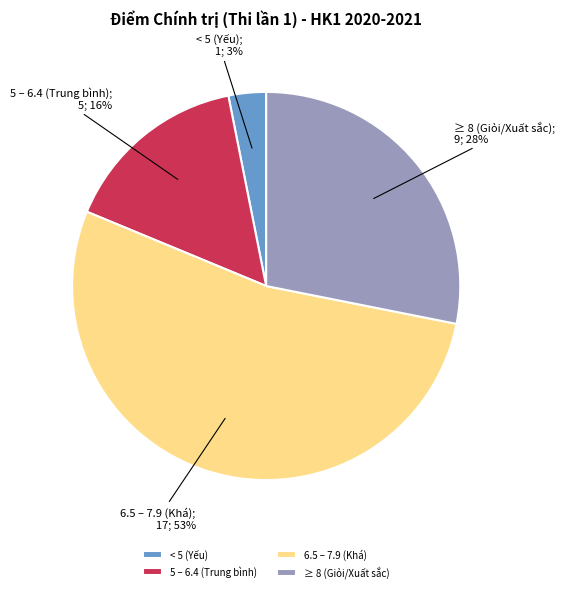

Between ≥ 8 (Giỏi/Xuất sắc) and < 5 (Yếu), which is larger?

≥ 8 (Giỏi/Xuất sắc)